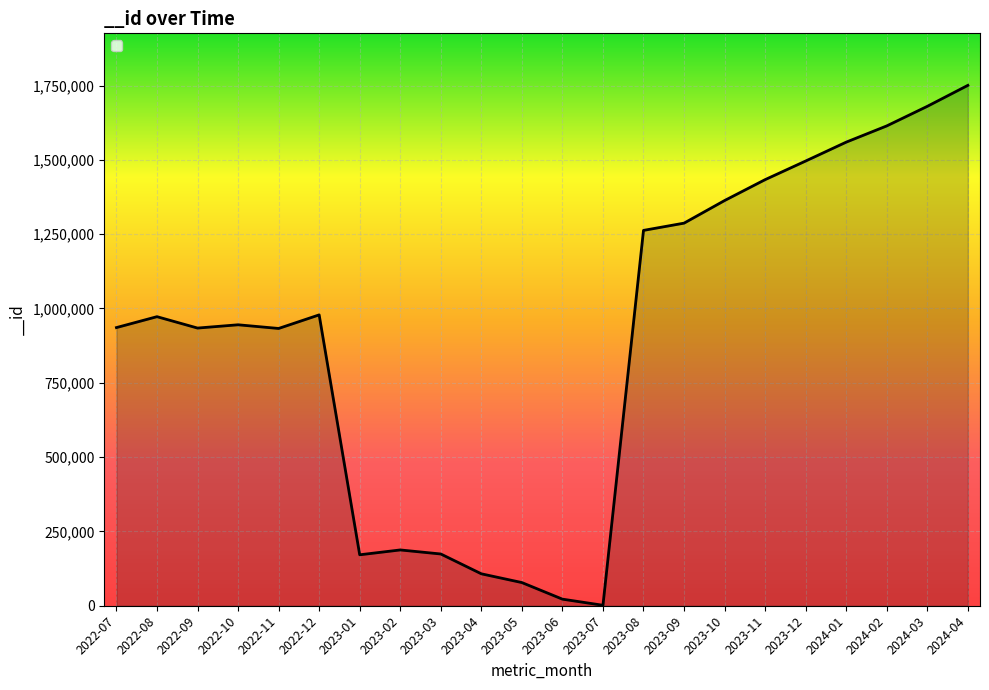

Which label corresponds to the largest value in the chart?

2024-04